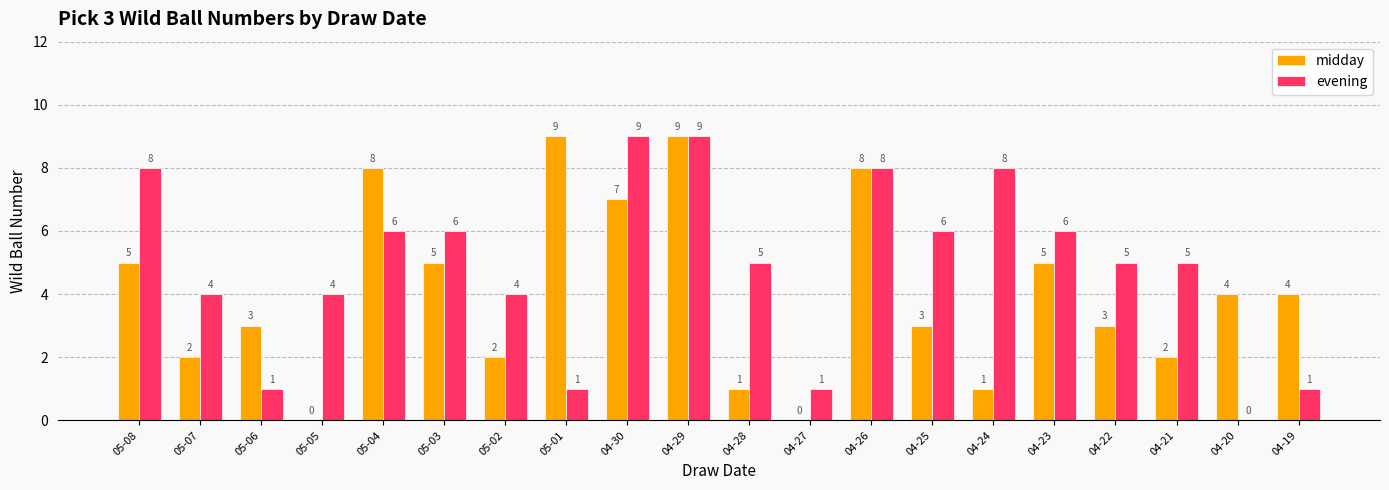

What is the maximum value for evening?

9